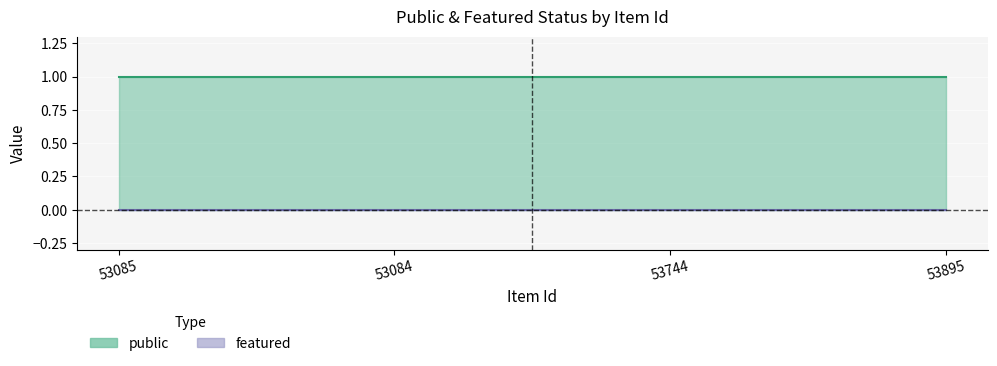

What are all the series names shown in the legend?

public, featured